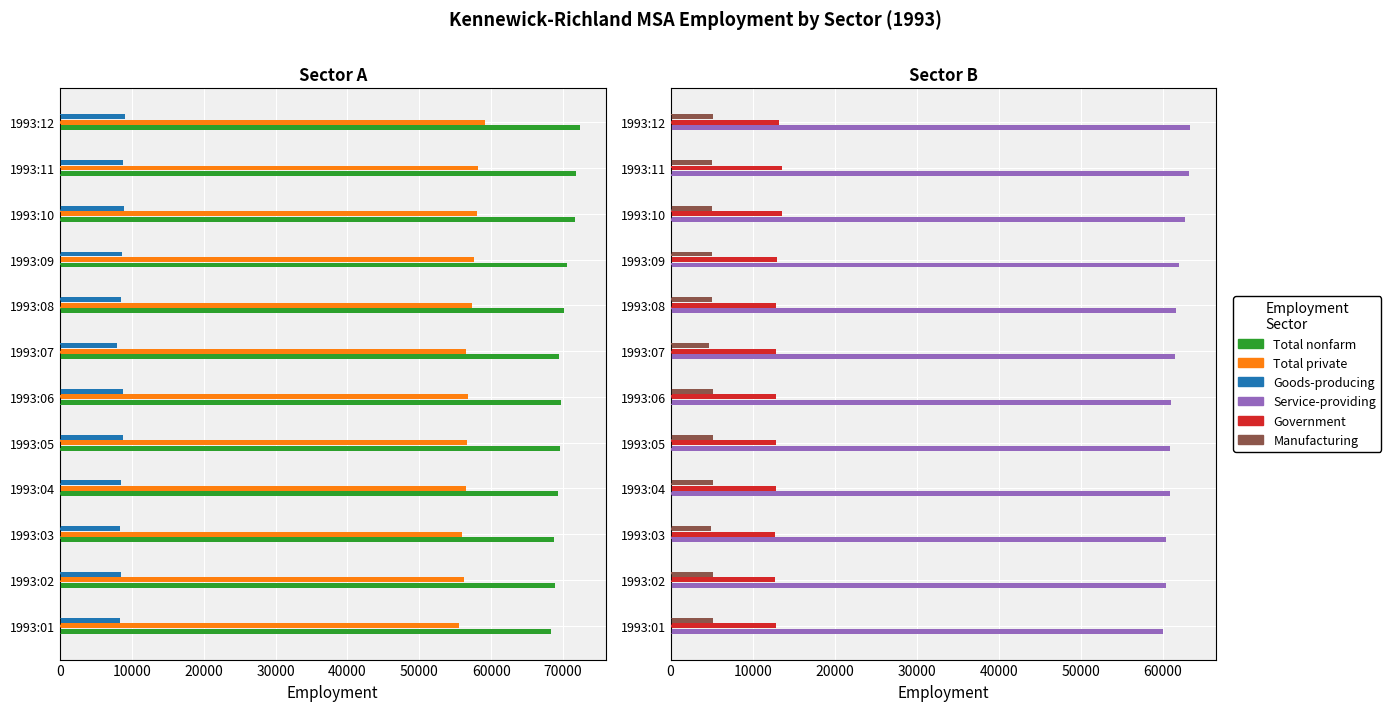

What is the approximate value of Total nonfarm at 1993:01, to the nearest 50?

68300